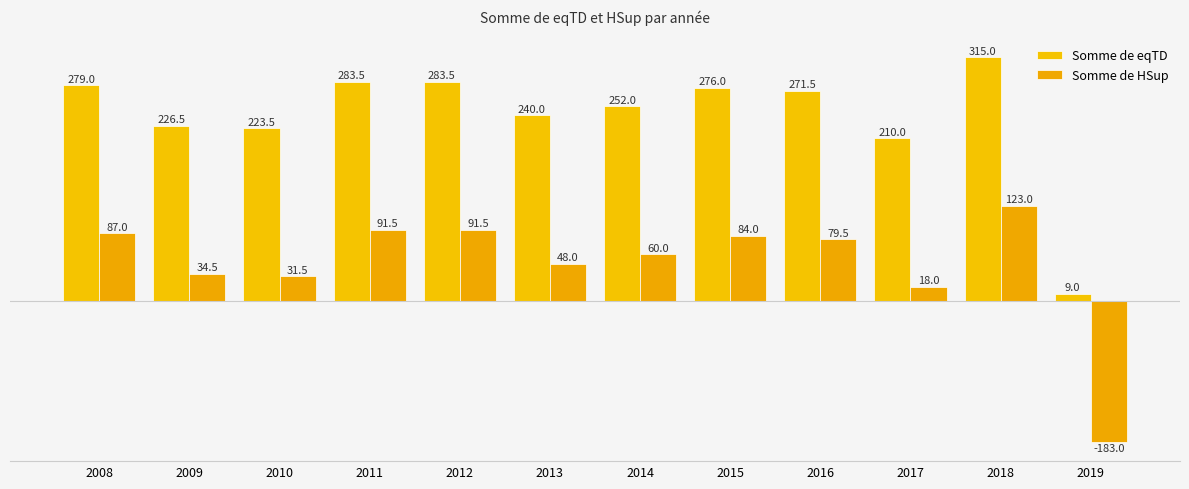

How many groups of bars are there?

12